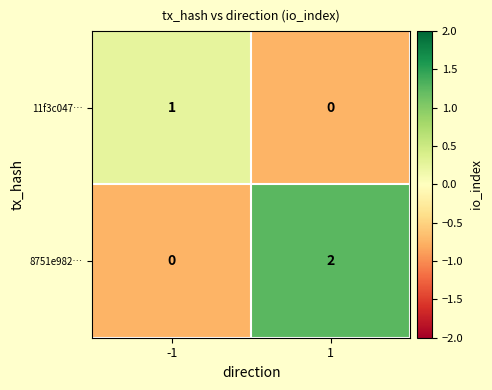

The 8751e982… series shows 1 at -1. True or false?

False